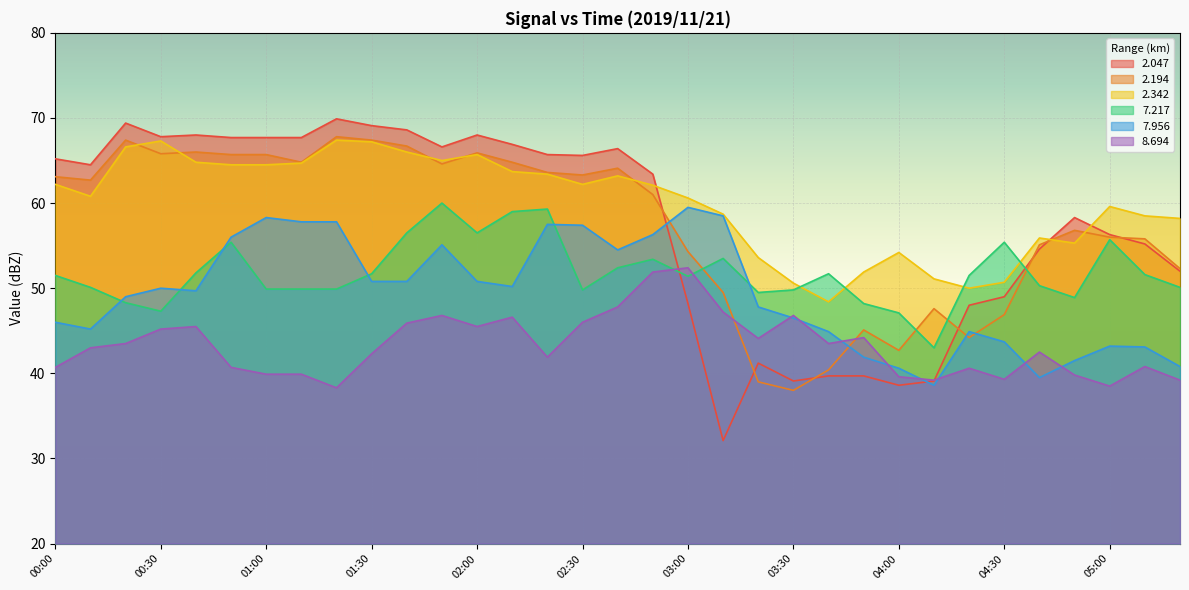

List the labels in order of 2.047 value, largest first.

01:20, 00:20, 01:30, 01:40, 00:40, 02:00, 00:30, 00:50, 01:00, 01:10, 02:10, 01:50, 02:40, 02:20, 02:30, 00:00, 00:10, 02:50, 04:50, 05:00, 05:10, 04:40, 05:20, 04:30, 03:00, 04:20, 03:20, 03:40, 03:50, 03:30, 04:10, 04:00, 03:10